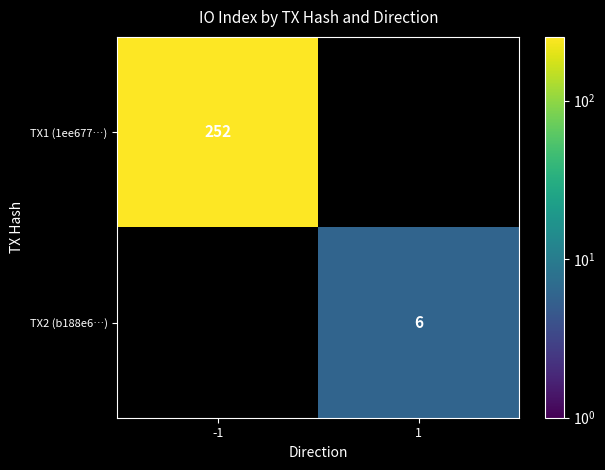

At which category does the chart reach its minimum across all series?

1